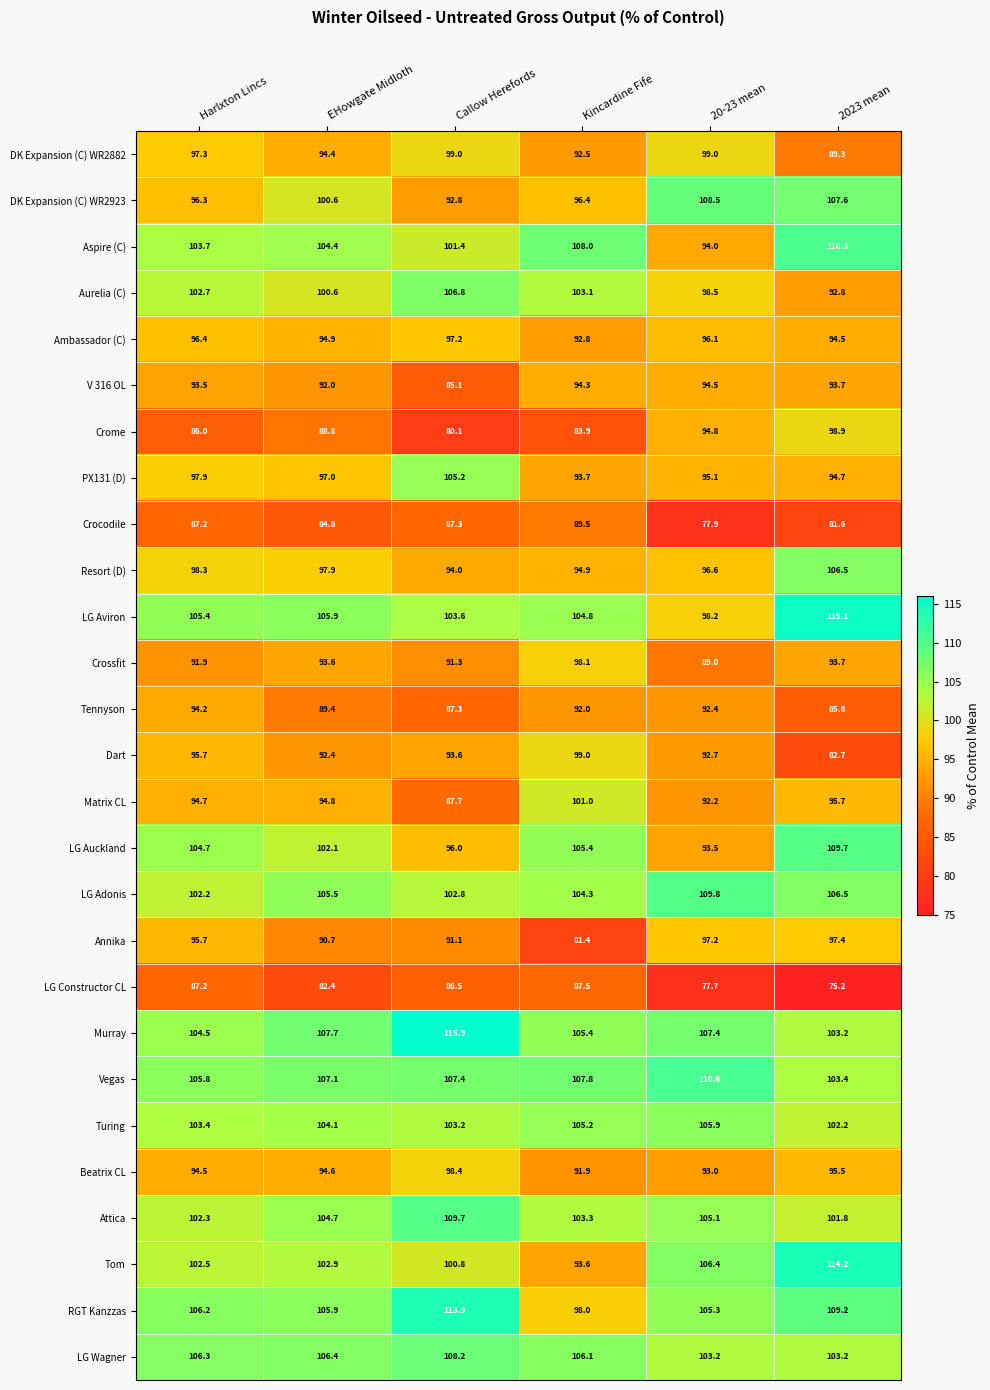

Rank the categories by LG Aviron value from highest to lowest.

2023 mean, EHowgate Midloth, Harlxton Lincs, Kincardine Fife, Callow Herefords, 20-23 mean